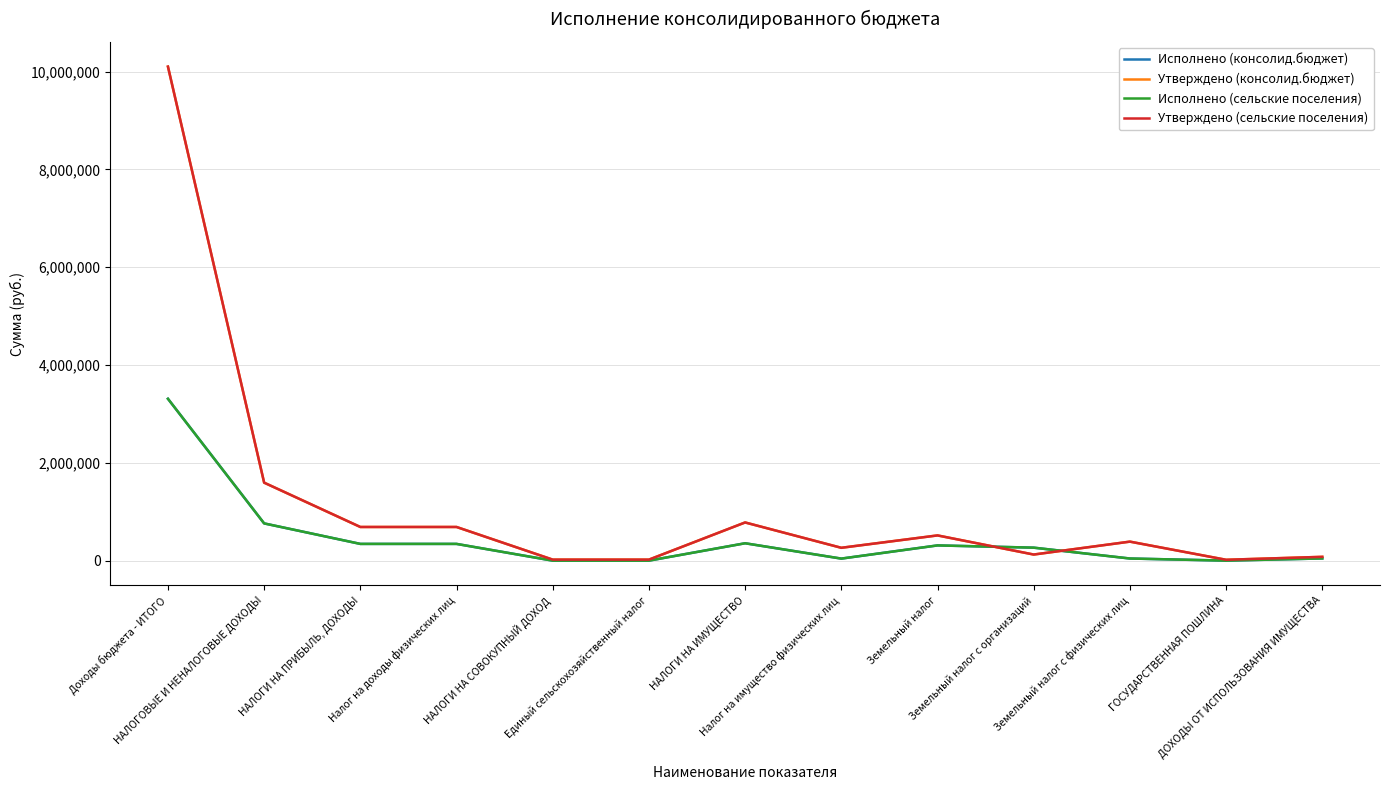

Where is Исполнено (консолид.бюджет) nearest to the value 1656792?

НАЛОГОВЫЕ И НЕНАЛОГОВЫЕ ДОХОДЫ